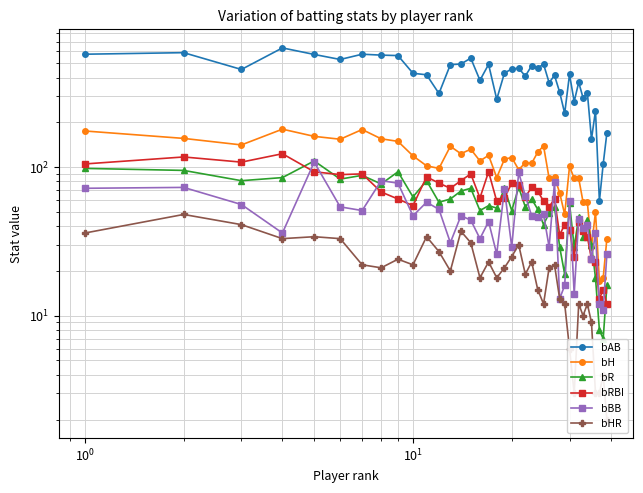

Rank the series by their maximum value, from lowest to highest.

bHR, bBB, bR, bRBI, bH, bAB